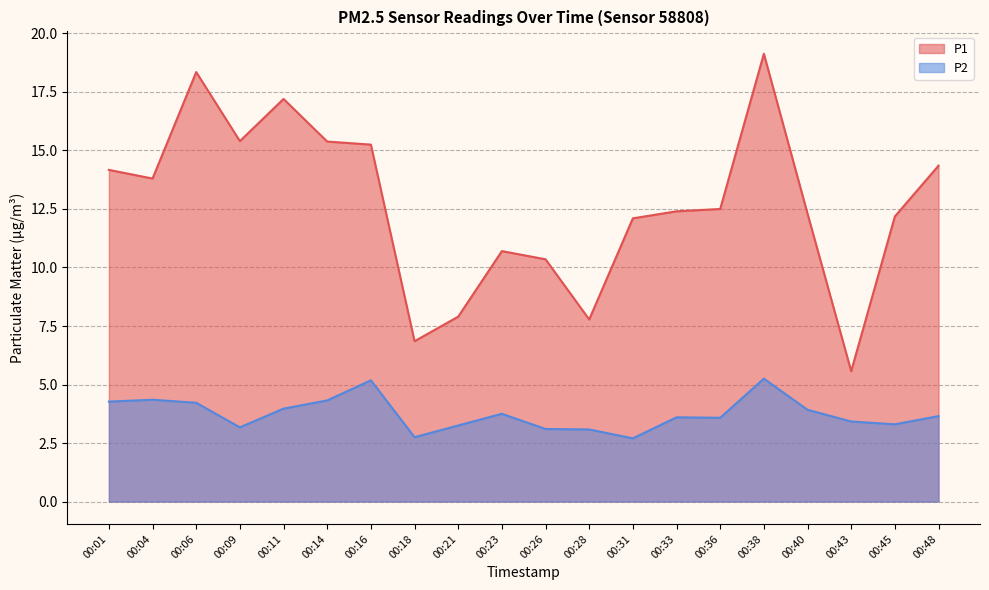

What is the spread (max minus min) of values at 00:28?

4.7